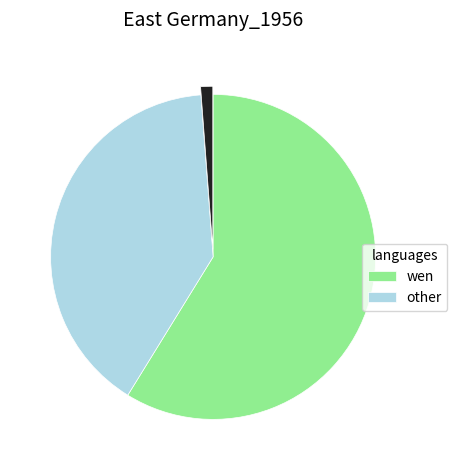

Is there a majority slice in this chart?

Yes